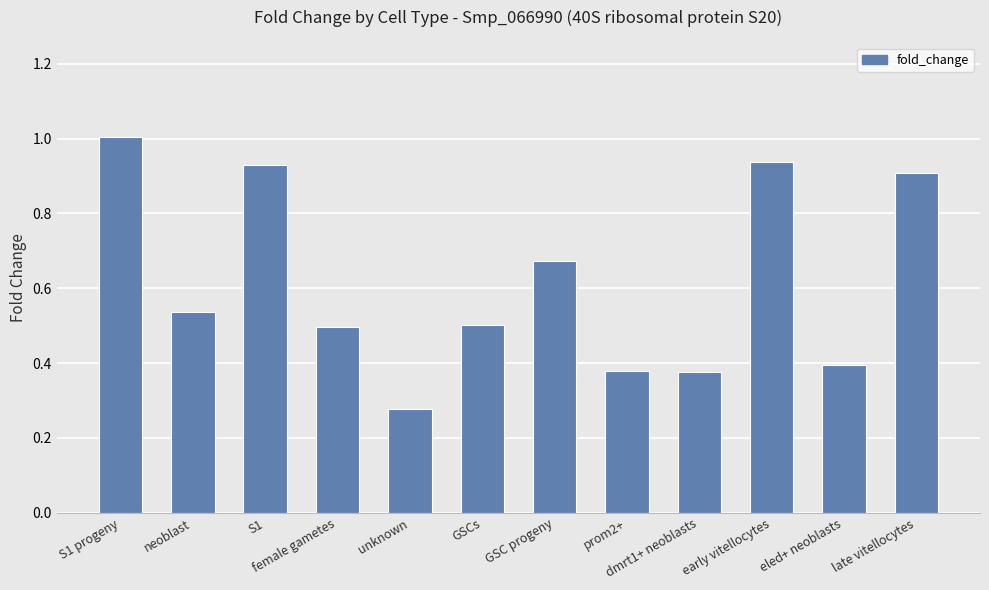

Which category has the lowest value across all series?

unknown